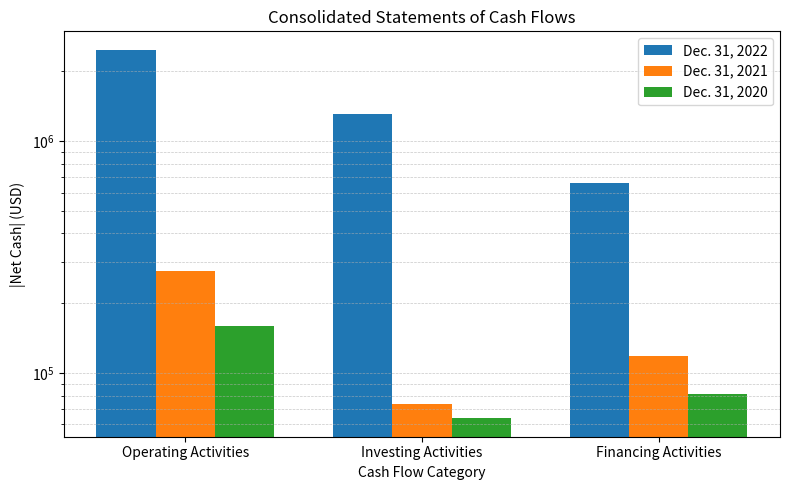

Does the chart contain stacked bars?

No